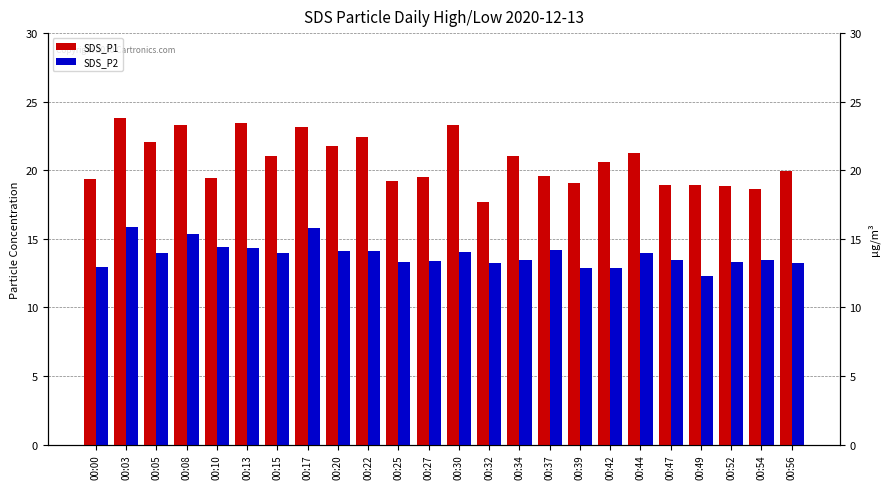

Where does the SDS_P2 series first go above 13?

00:03